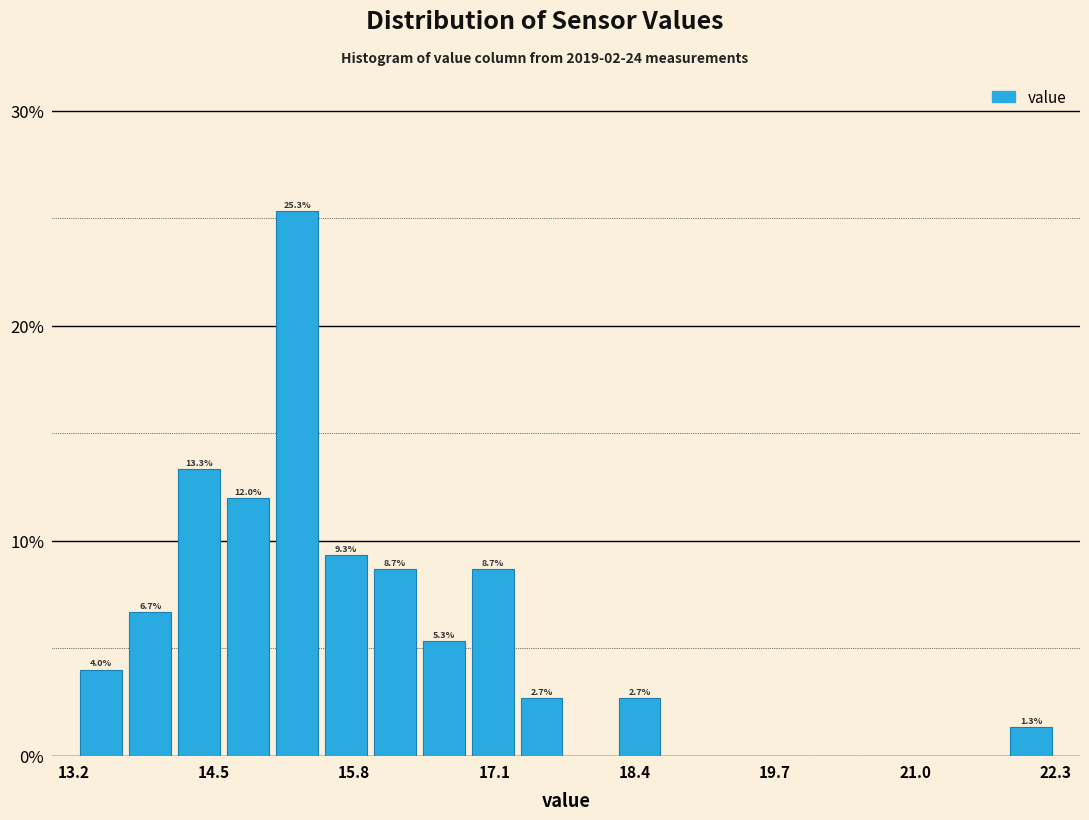

Read against the x-axis, roughly where is the centre of the tallest bar?

15.2